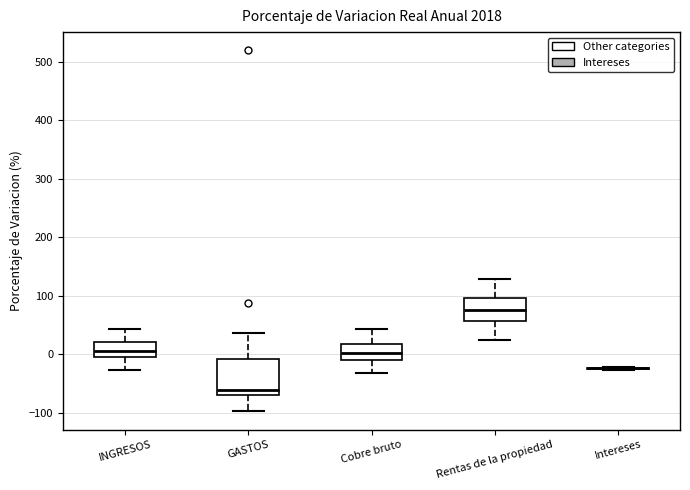

Reading left to right, transcribe this box plot: for each box, give where its median line is, the range the box spans, and where its two whiskers end, as read against the y-axis. The values are not printed on the chart, so give them approximately, as read against the axis.

INGRESOS: median 10, box 0 to 20, whiskers -30 to 40
GASTOS: median -60, box -70 to -10, whiskers -100 to 40
Cobre bruto: median 0, box -10 to 20, whiskers -30 to 40
Rentas de la propiedad: median 80, box 60 to 100, whiskers 20 to 130
Intereses: box collapsed to a line at -20, whiskers -30 to -20